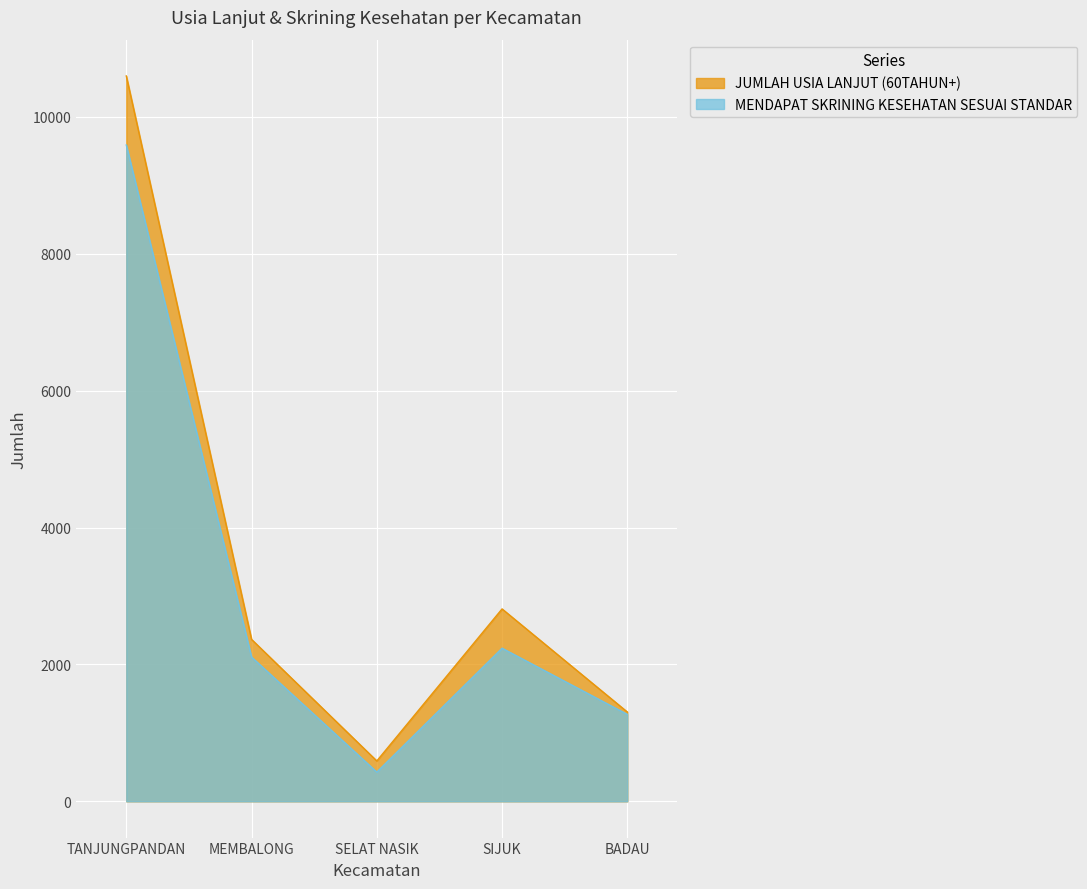

True or false: JUMLAH USIA LANJUT (60TAHUN+) and MENDAPAT SKRINING KESEHATAN SESUAI STANDAR intersect in this chart.

False